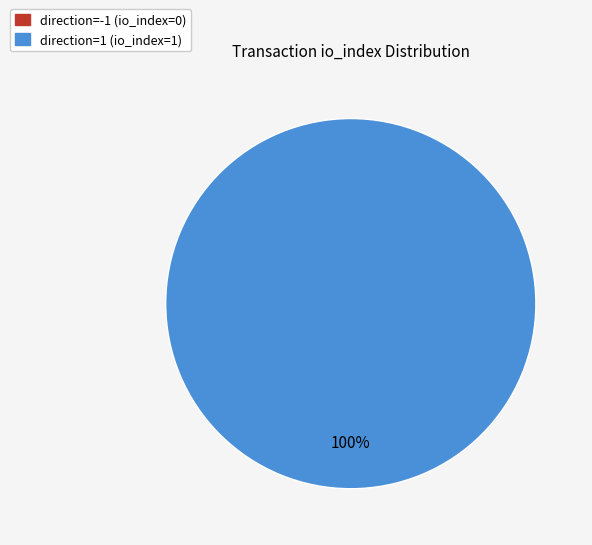

The direction=1 (io_index=1) slice represents 100% of the pie. True or false?

True